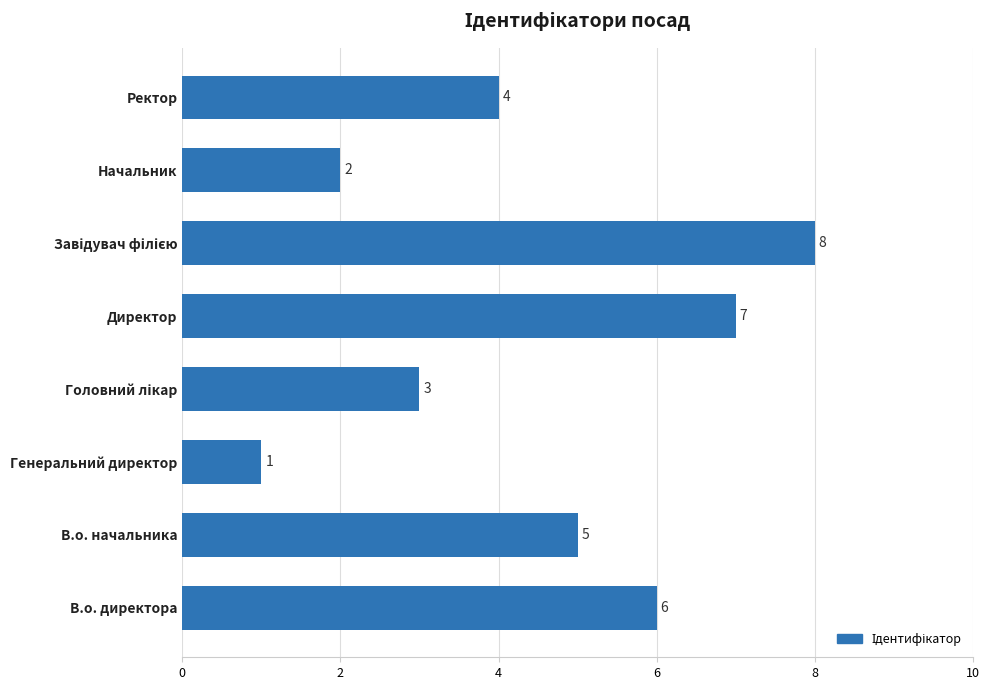

Which label corresponds to the smallest value in the chart?

Генеральний директор